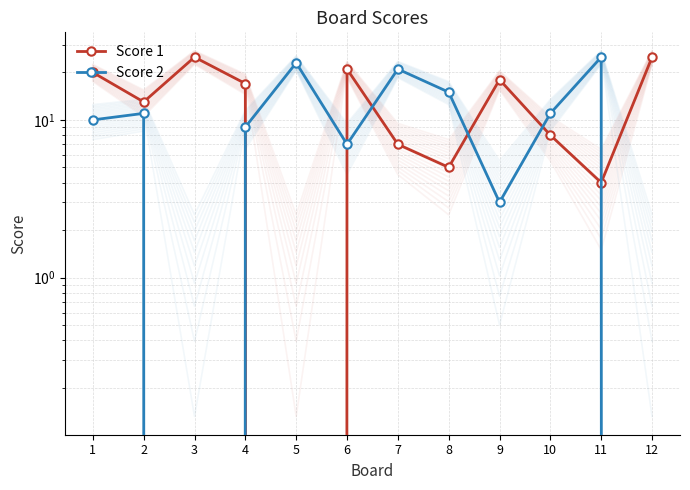

Is the value of Score 1 at 7 greater than the value of Score 2 at 7?

No